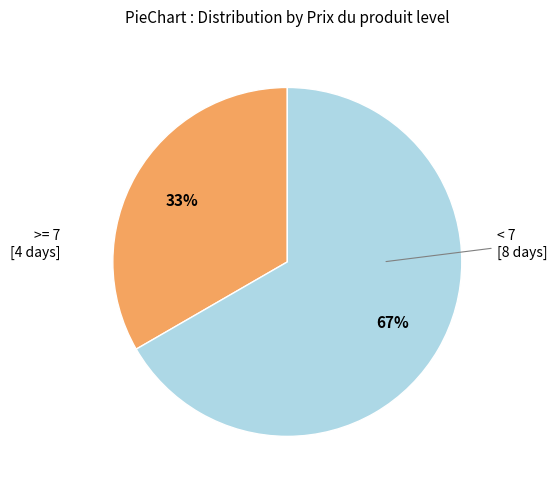

Is there a majority slice in this chart?

Yes